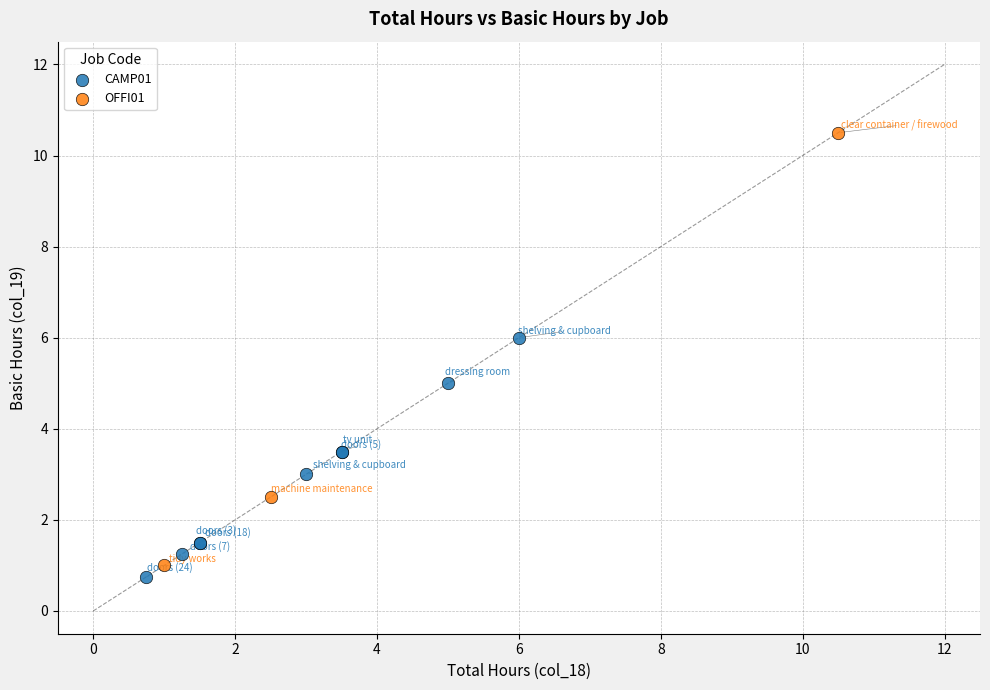

Which series has the widest spread of Y values?

OFFI01